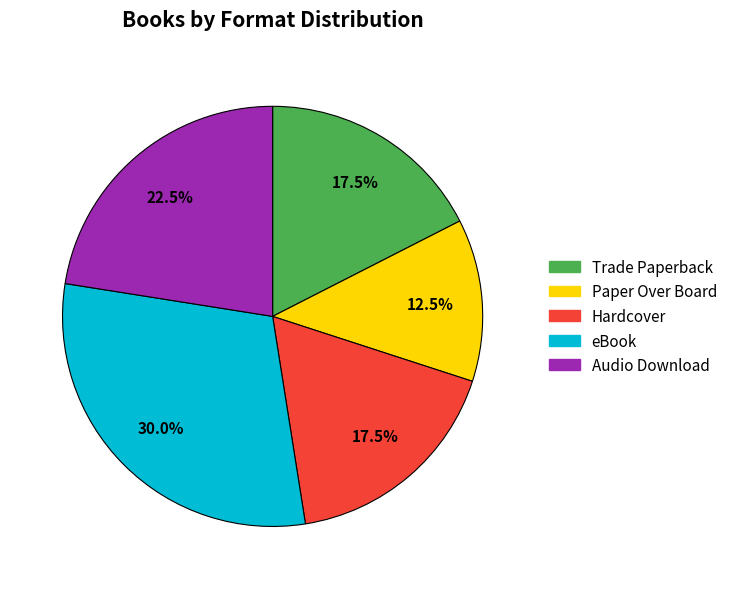

Does any single category account for the majority?

No